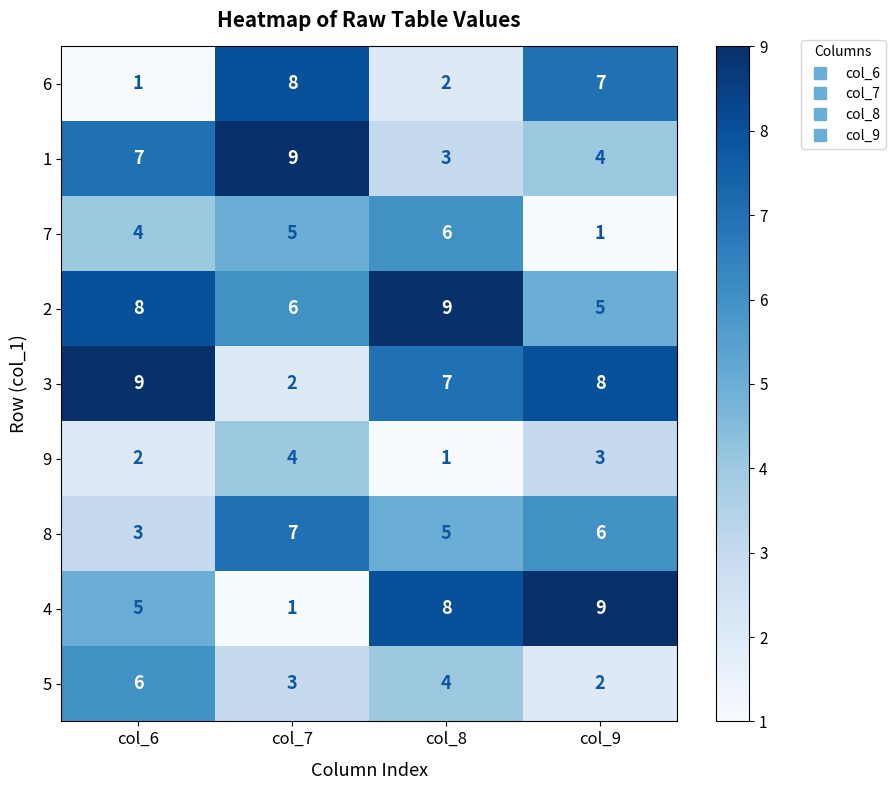

Rank the categories by 6 value from lowest to highest.

col_6, col_8, col_9, col_7